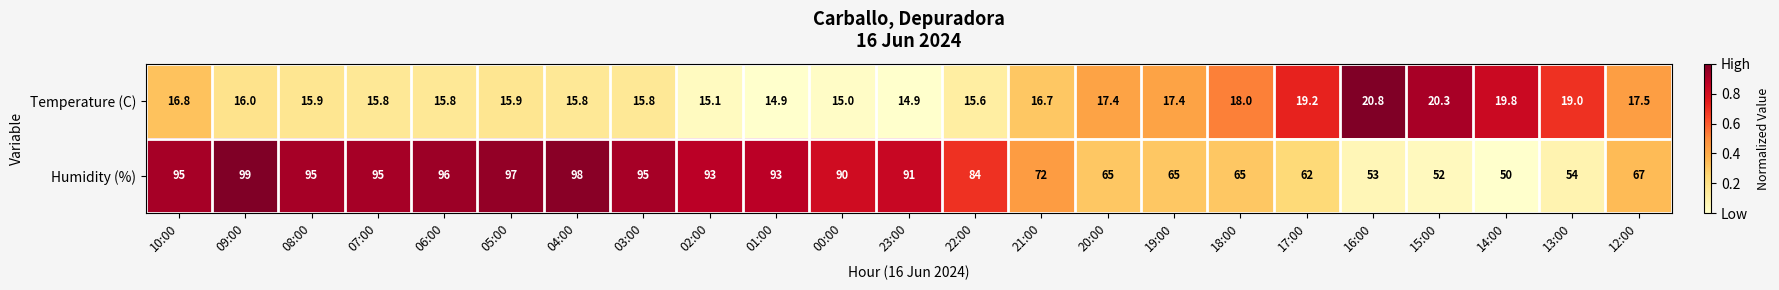

Which series has the largest range (max minus min)?

Humidity (%)